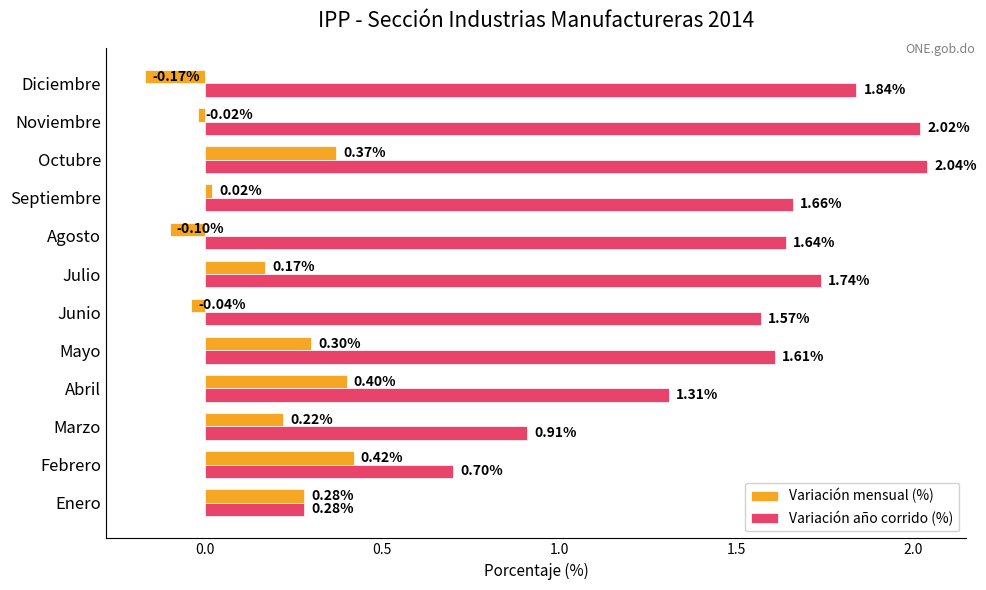

At which category is the sum across all series the highest?

Octubre